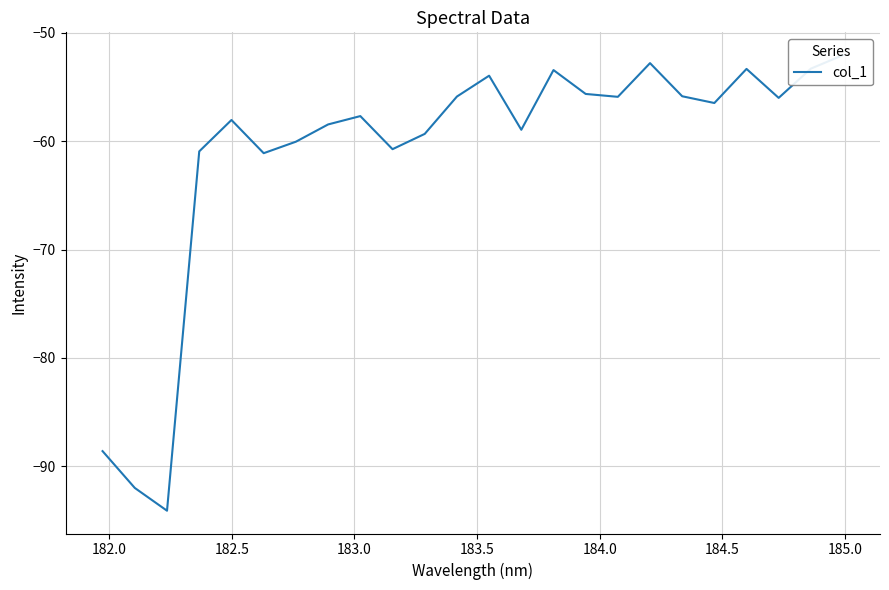

What is the average value?

-61.0